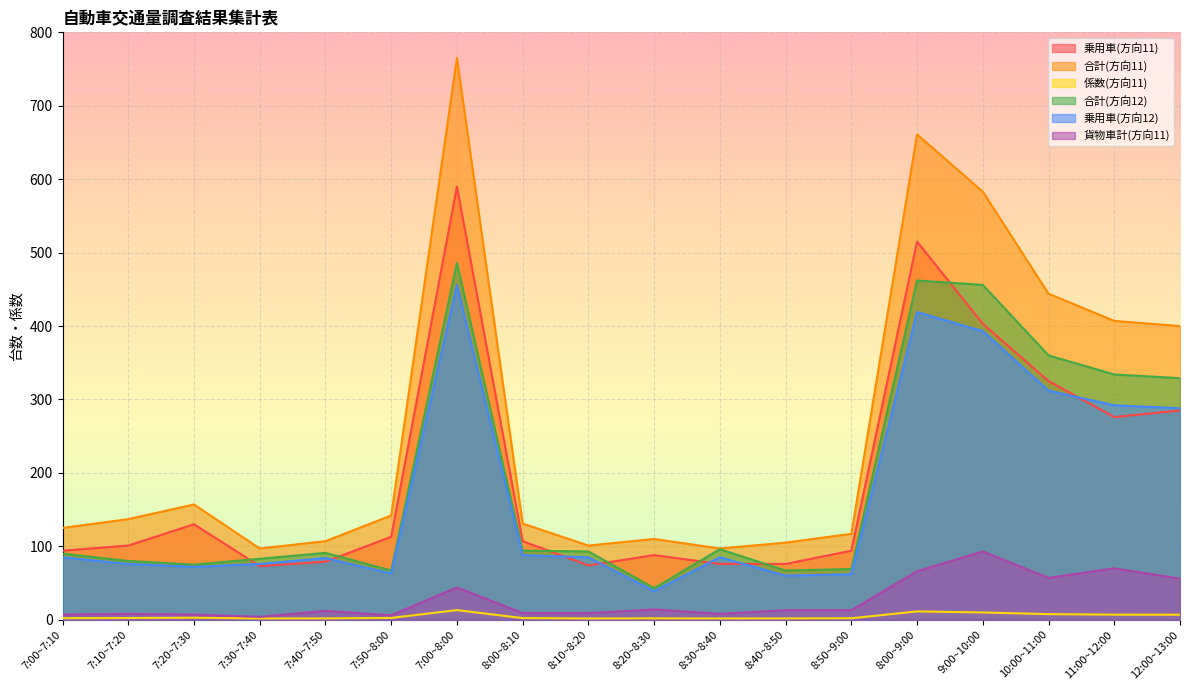

Which has a higher value, 10:00~11:00 or 8:20~8:30?

10:00~11:00